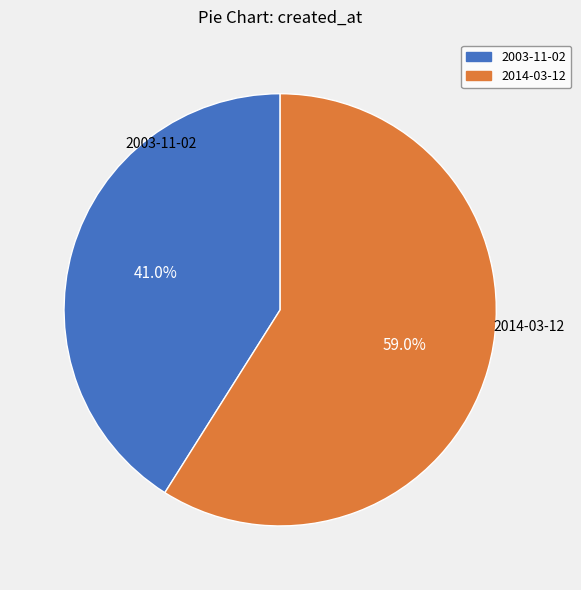

What is the largest slice in the pie chart?

2014-03-12